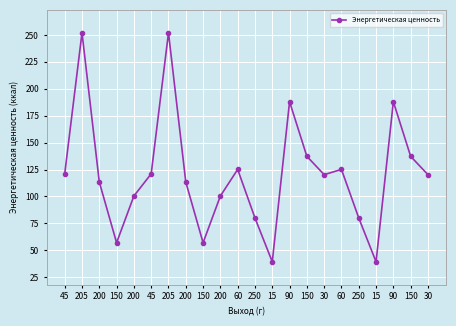

How many distinct data groups are displayed?

1